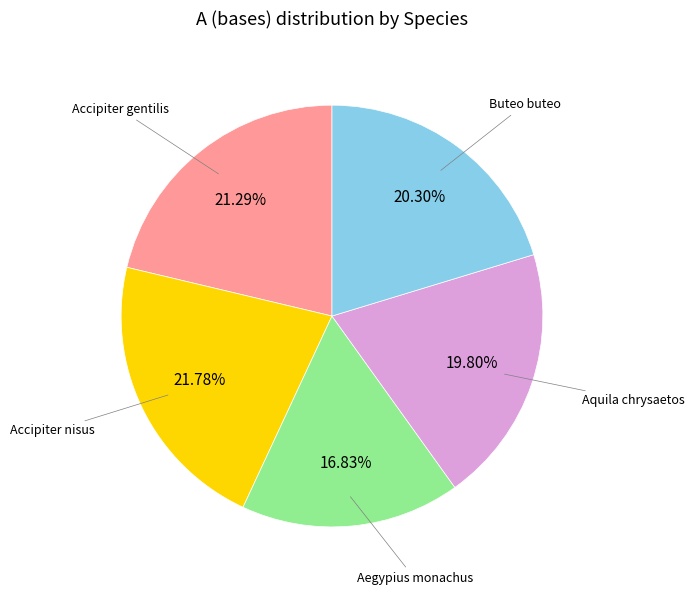

Is there any slice that represents more than half of the pie?

No